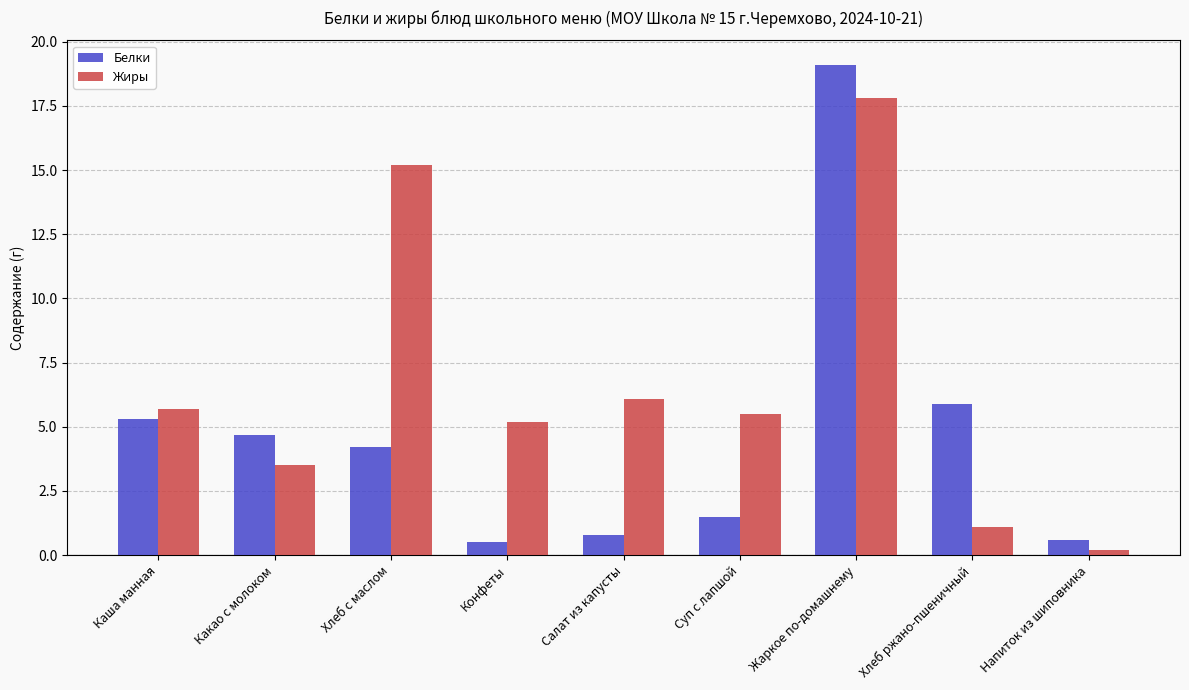

How many bars are there in each group?

2